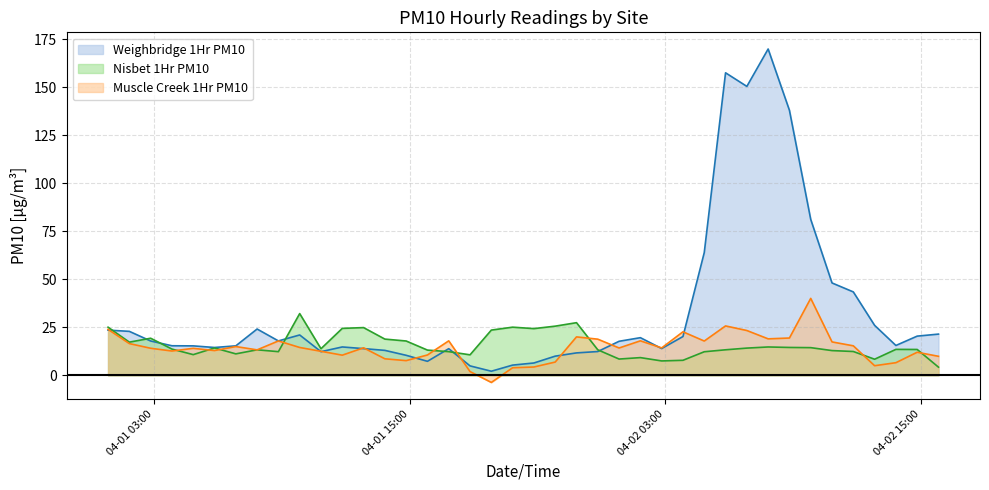

How many values in the Nisbet 1Hr PM10 series are below 13?

14